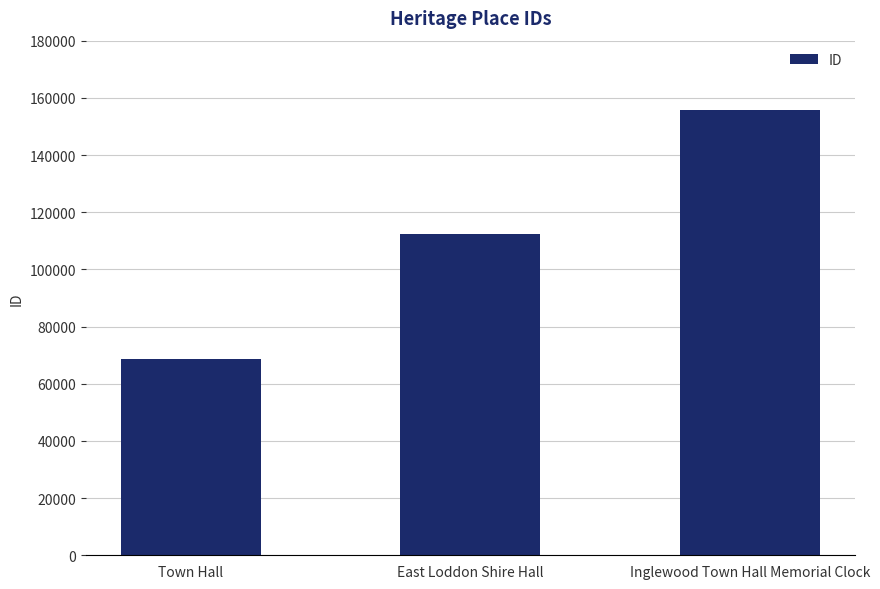

The chart shows a value of 95991 at Inglewood Town Hall Memorial Clock. True or false?

False